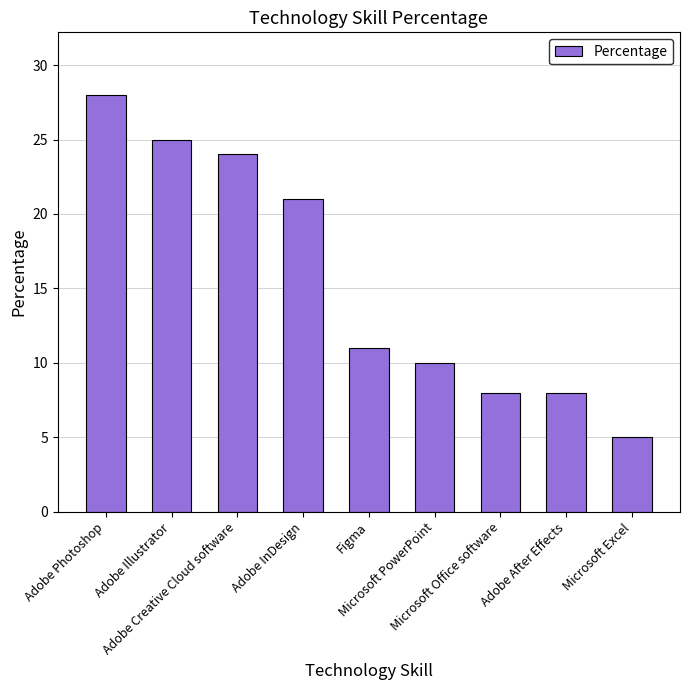

True or false: the data shows 17 at Microsoft PowerPoint.

False